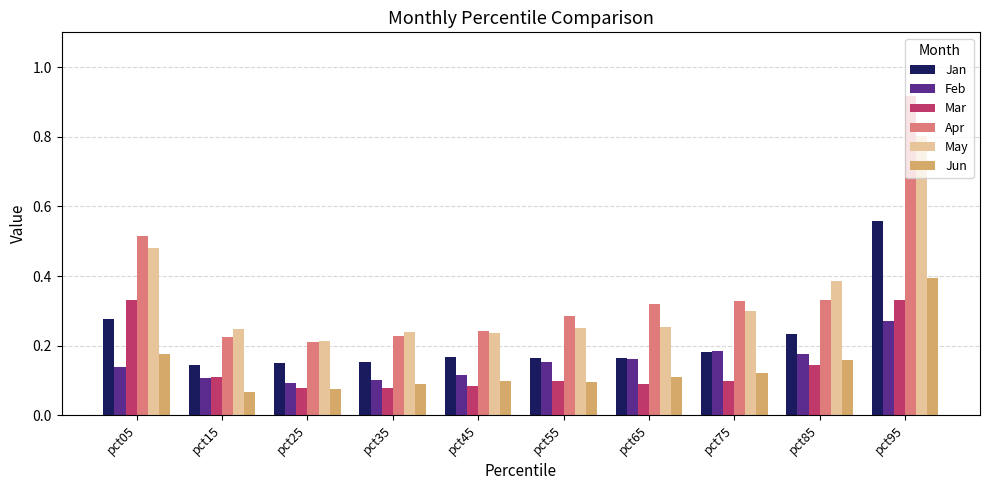

Which category has the highest value in the Feb series?

pct95